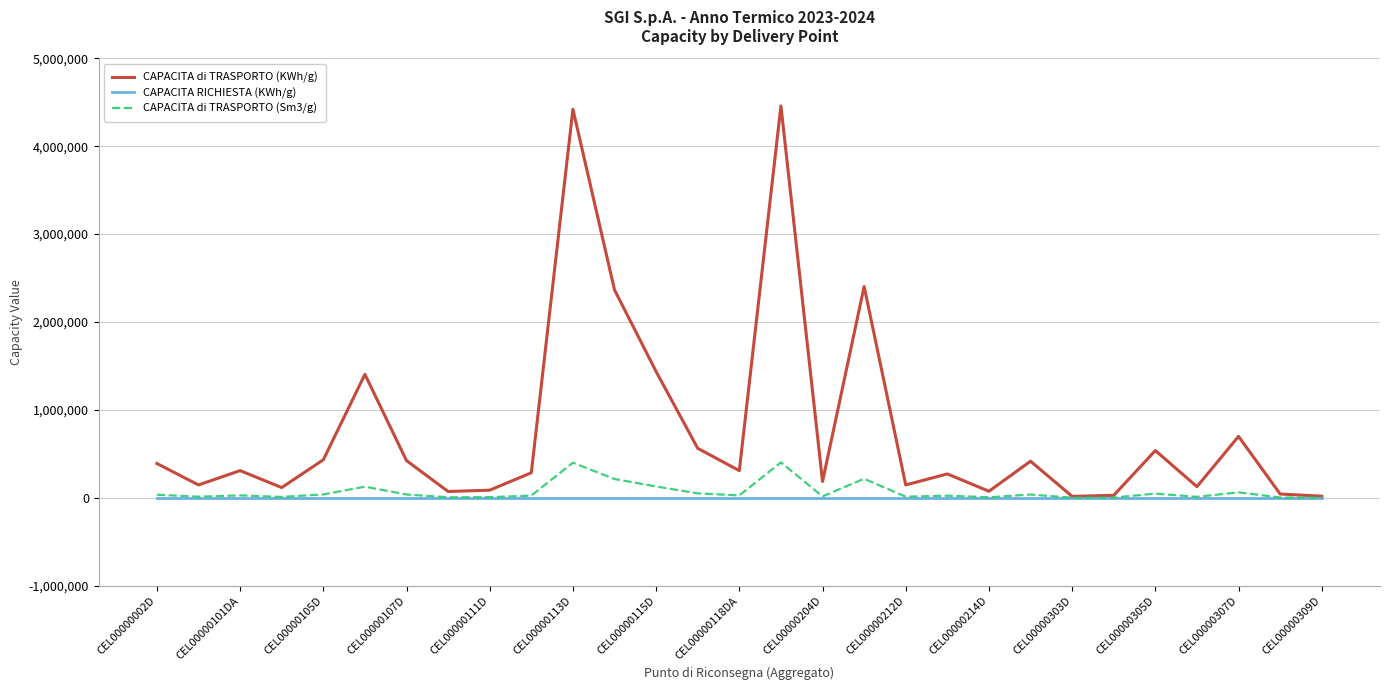

Count the number of data series in this chart.

3